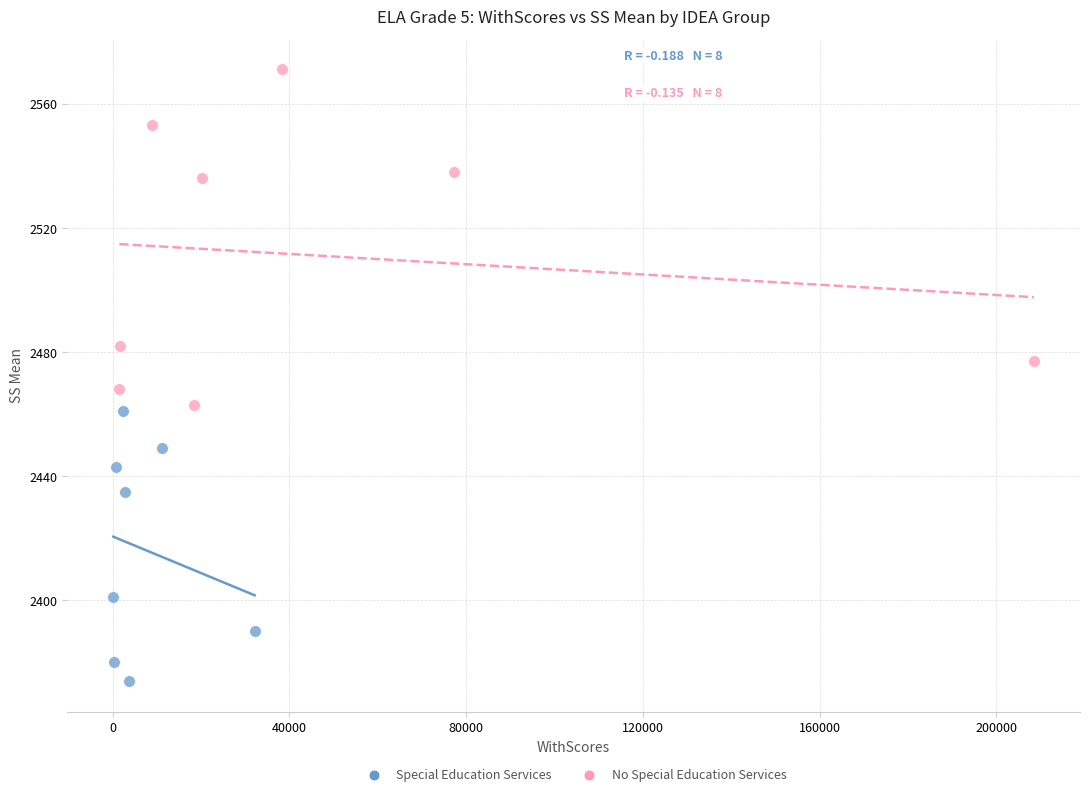

Which series has the largest Y range (max minus min)?

No Special Education Services